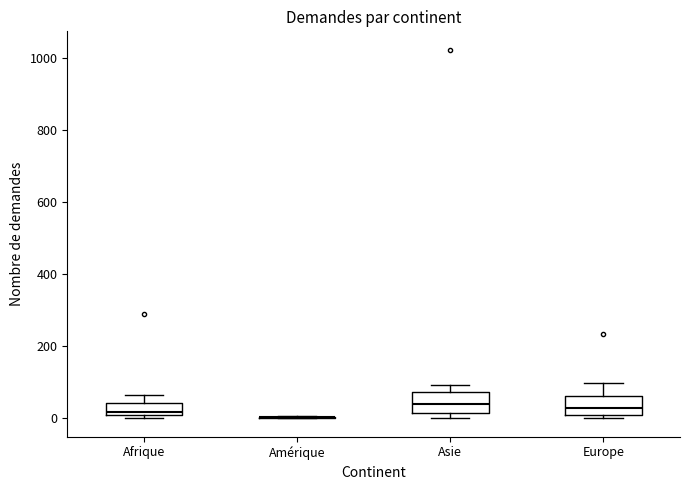

Reading left to right, read every box against the y-axis: the position of its median line, the range the box covers, and the ends of its whiskers. The values are not printed on the chart, so give them approximately, as read against the axis.

Afrique: median 20, box 0 to 40, whiskers 0 to 60
Amérique: box collapsed to a line at 0, whiskers 0 to 0
Asie: median 40, box 20 to 80, whiskers 0 to 100
Europe: median 20, box 0 to 60, whiskers 0 (just below the box's lower edge) to 100